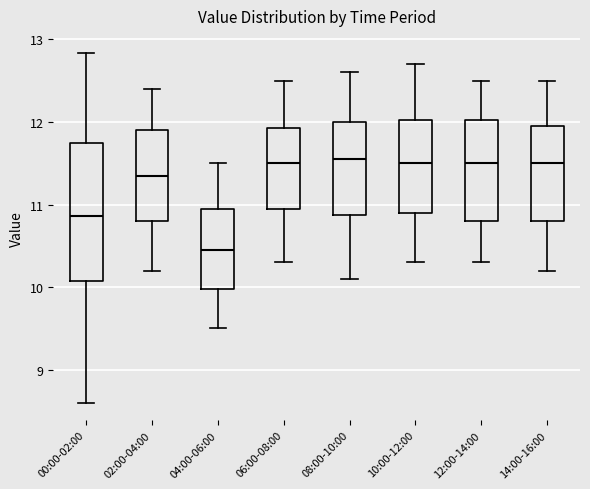

Reading left to right, transcribe this box plot: for each box, give where its median line is, the range the box spans, and where its two whiskers end, as read against the y-axis. The values are not printed on the chart, so give them approximately, as read against the axis.

00:00-02:00: median 10.9, box 10.1 to 11.7, whiskers 8.6 to 12.8
02:00-04:00: median 11.4, box 10.8 to 11.9, whiskers 10.2 to 12.4
04:00-06:00: median 10.5, box 10.0 to 11.0, whiskers 9.5 to 11.5
06:00-08:00: median 11.5, box 11.0 to 11.9, whiskers 10.3 to 12.5
08:00-10:00: median 11.6, box 10.9 to 12.0, whiskers 10.1 to 12.6
10:00-12:00: median 11.5, box 10.9 to 12.0, whiskers 10.3 to 12.7
12:00-14:00: median 11.5, box 10.8 to 12.0, whiskers 10.3 to 12.5
14:00-16:00: median 11.5, box 10.8 to 12.0, whiskers 10.2 to 12.5